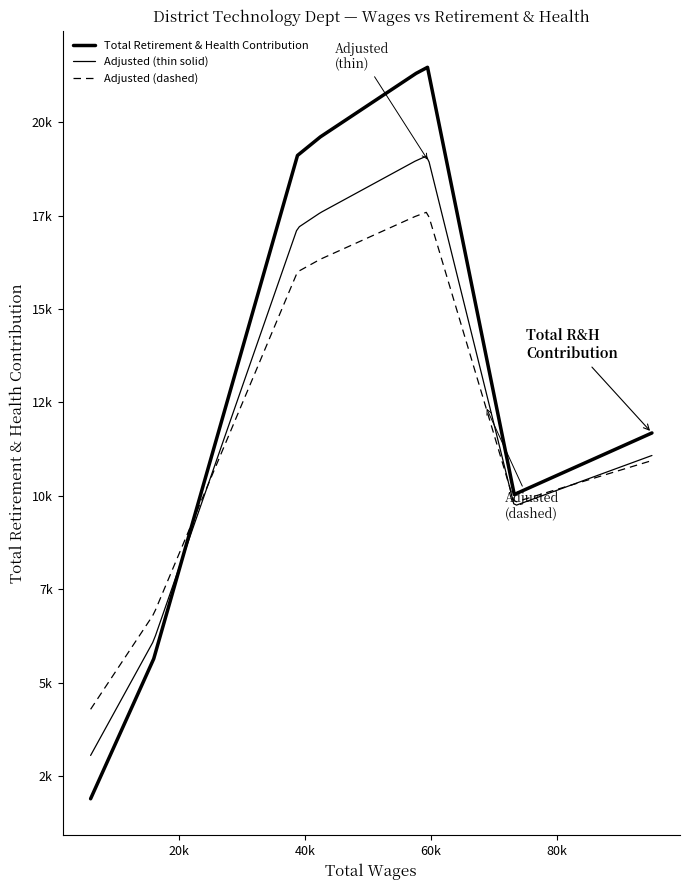

What is the difference between the maximum and minimum values?

19580